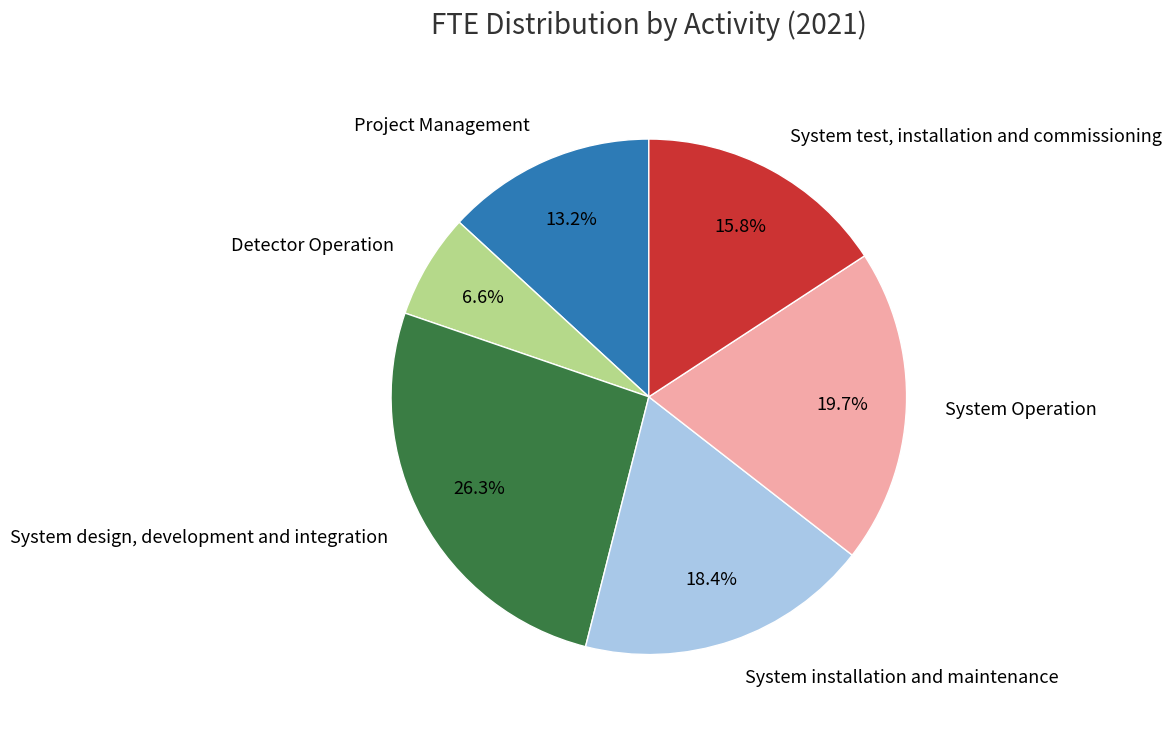

To the nearest percent, what portion does System design, development and integration represent?

26%